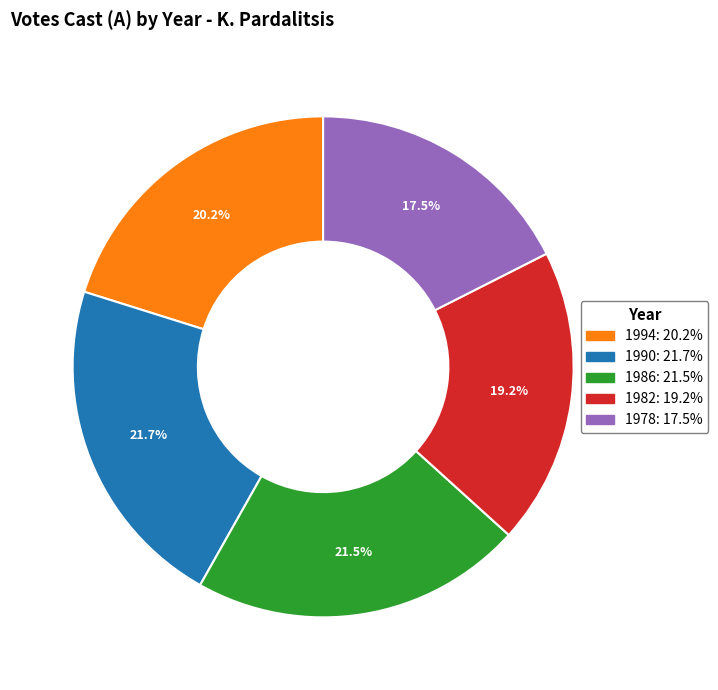

Do 1990 and 1994 together represent more than half of the pie?

No